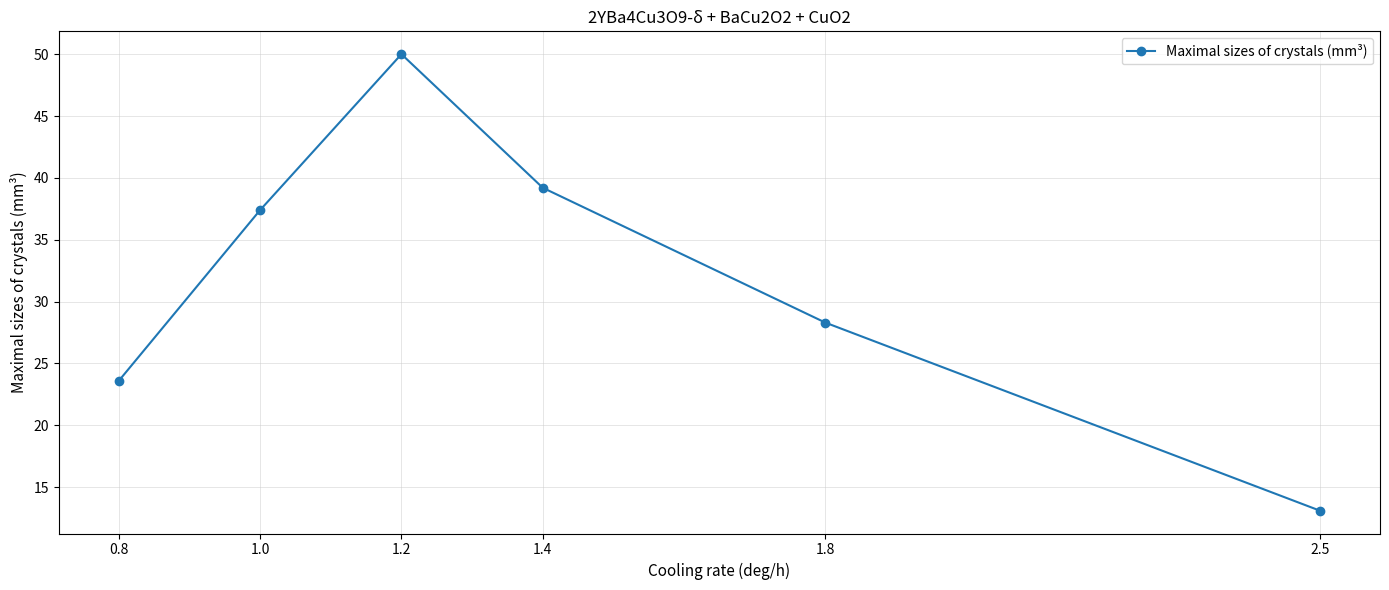

Is it true that the value at 1.8 is 11.9?

False